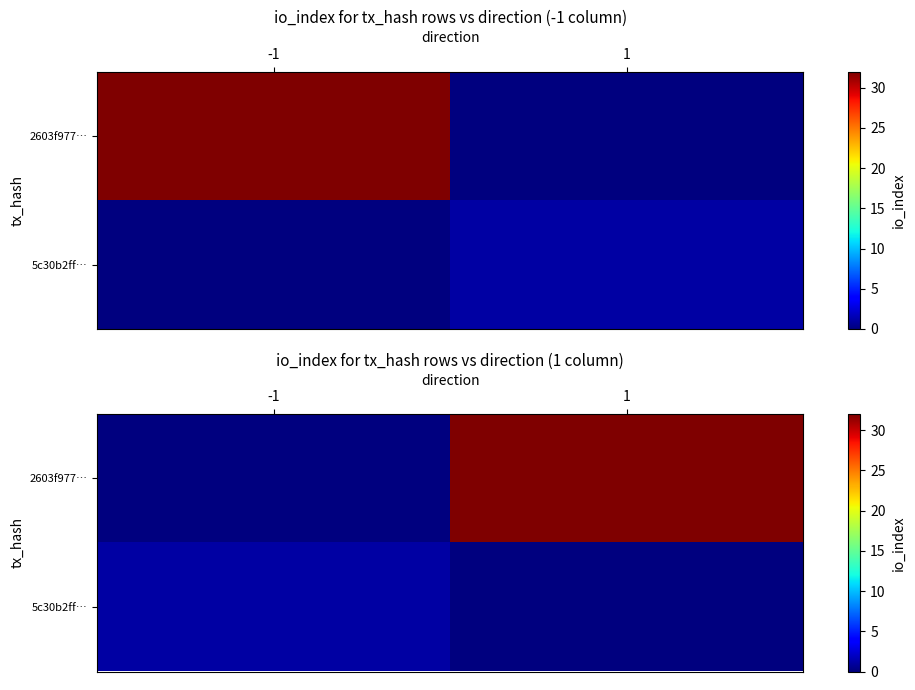

Which series has the largest total across all categories?

2603f977…